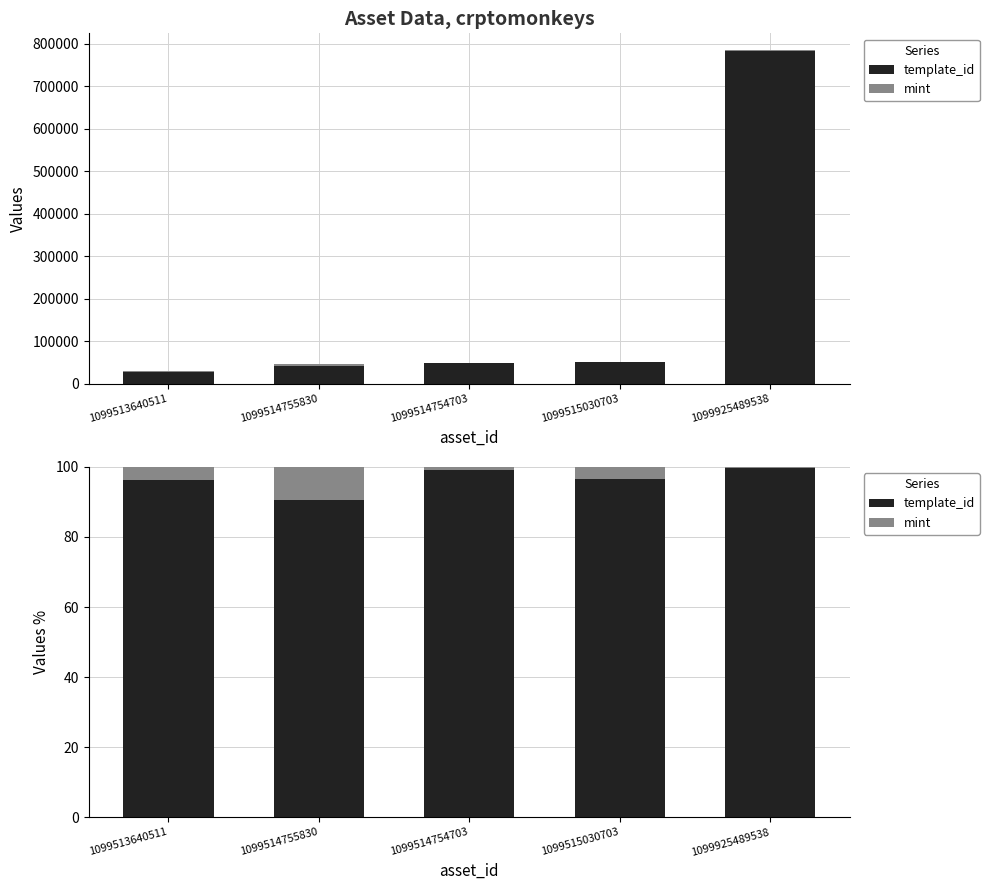

Between 1099515030703 and 1099513640511, which is larger?

1099515030703